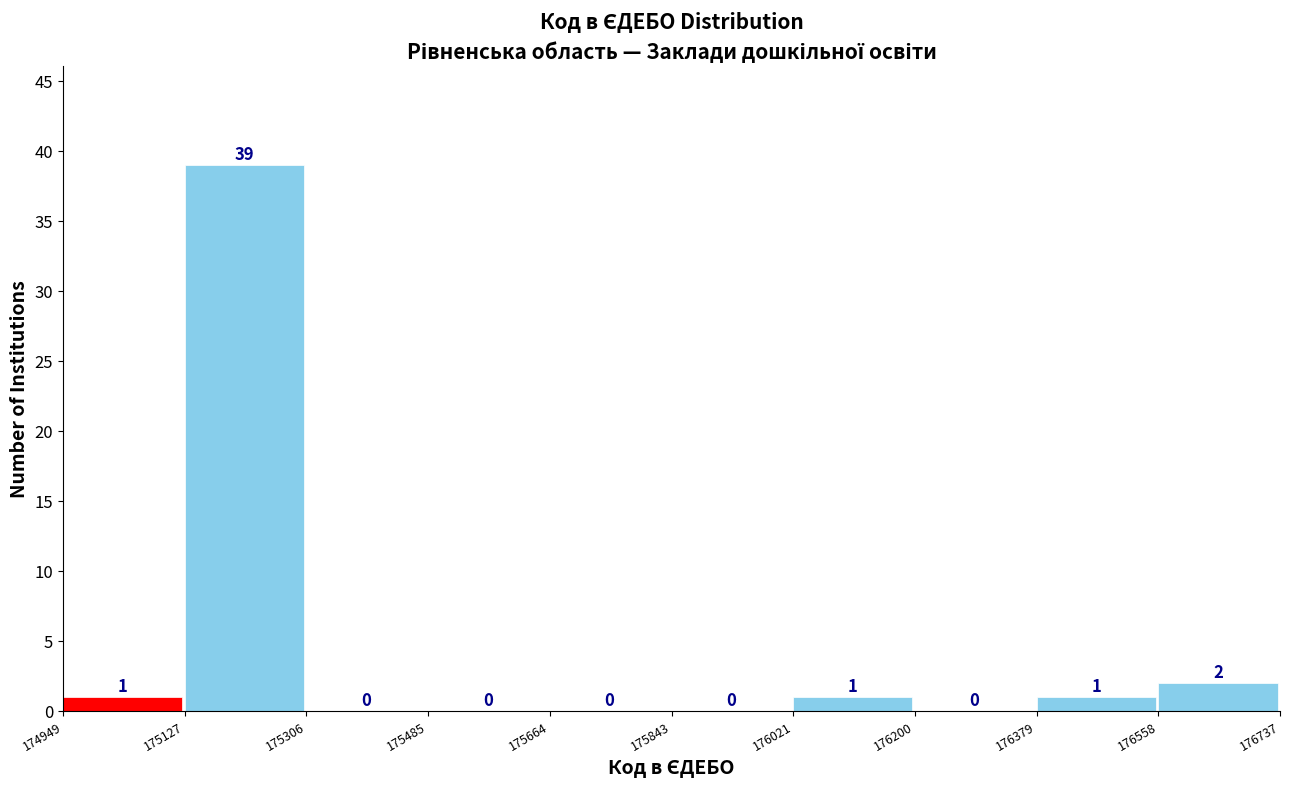

Over which range of the x-axis is the bar tallest?

175127 to 175306